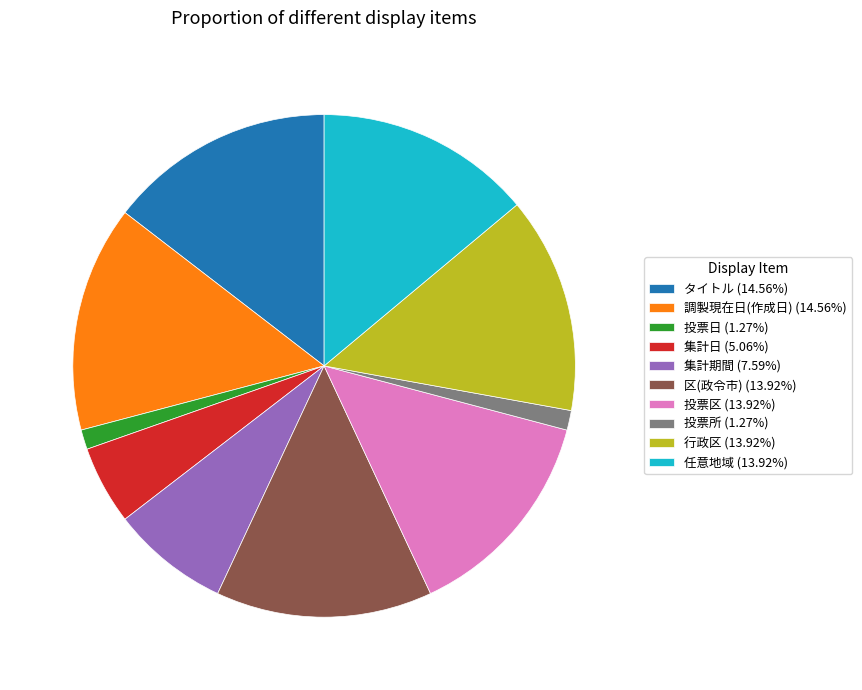

Is 任意地域 the majority of the pie?

No